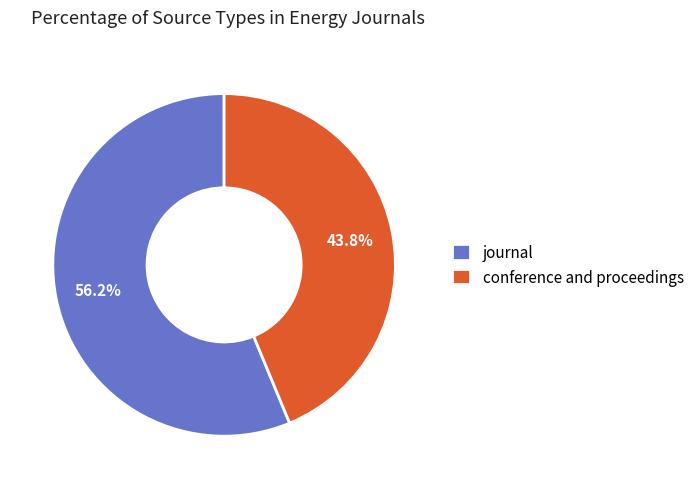

To the nearest percent, what portion does journal represent?

56%